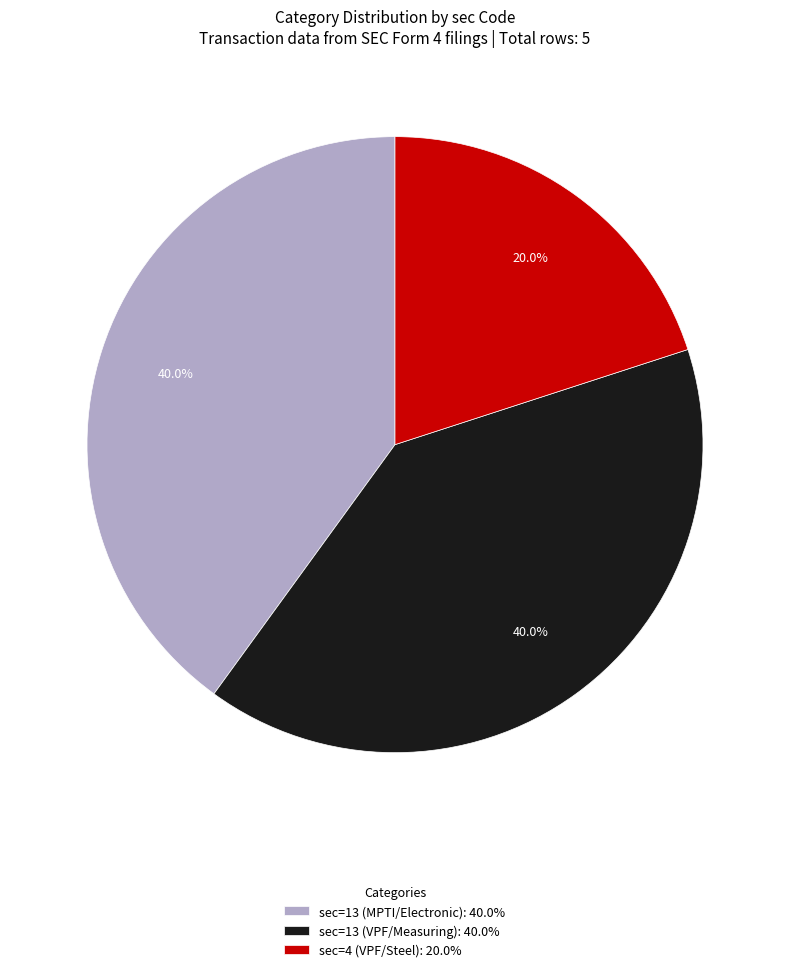

Which has a higher value, sec=4 (VPF/Steel): 20.0% or sec=13 (MPTI/Electronic): 40.0%?

sec=13 (MPTI/Electronic): 40.0%